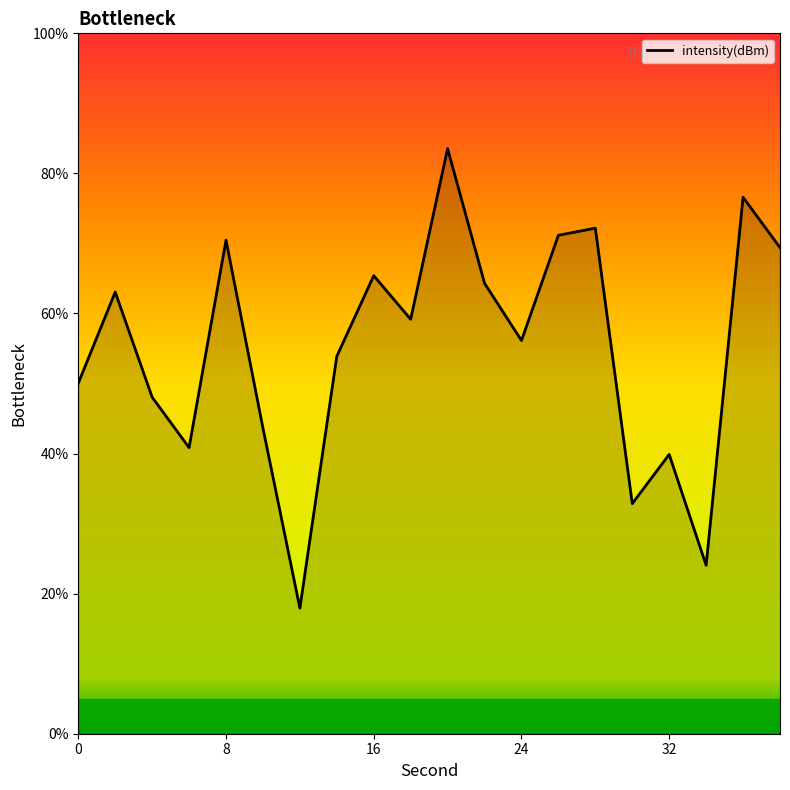

What is the minimum value shown in the chart?

17.9